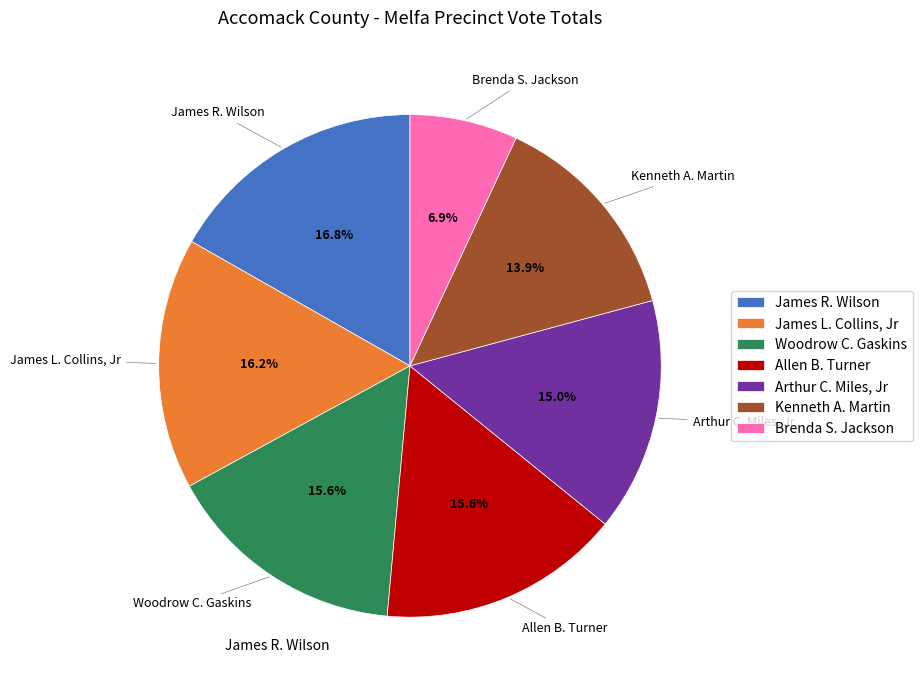

The James L. Collins, Jr slice represents 16% of the pie. True or false?

True